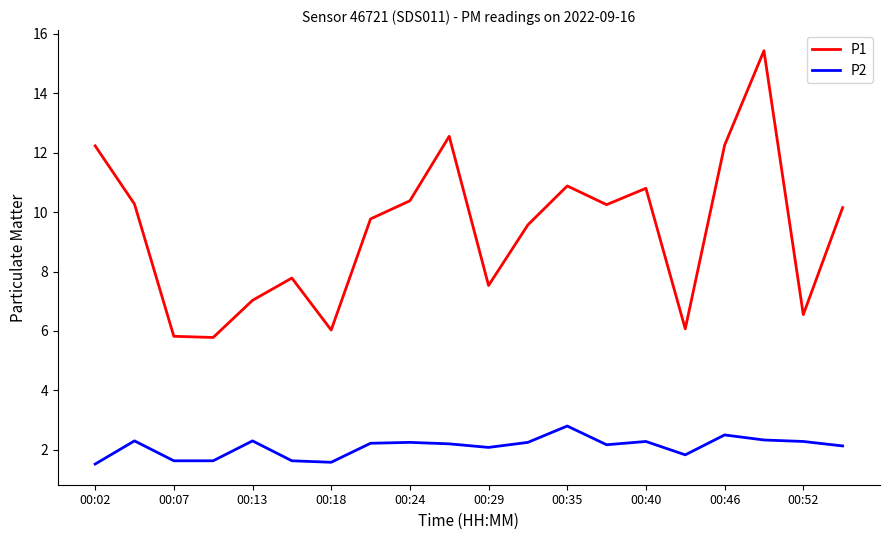

What is the minimum value shown in the chart?

1.5